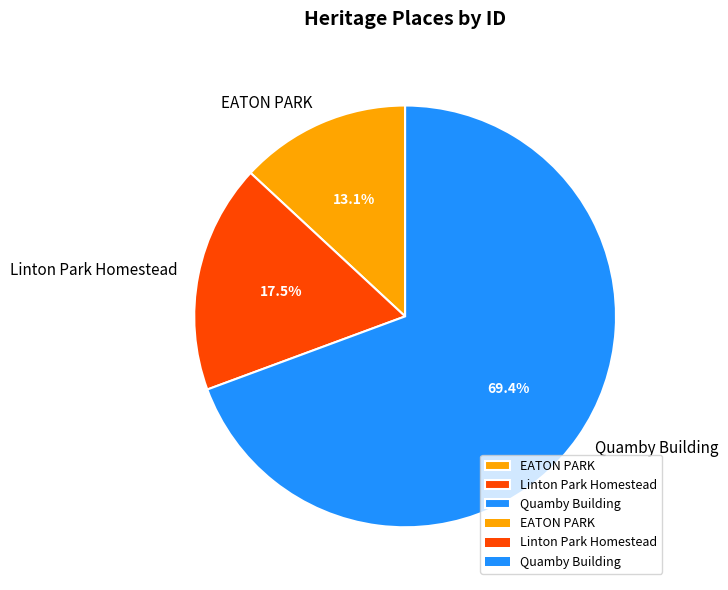

True or false: Quamby Building accounts for 69% of the total.

True